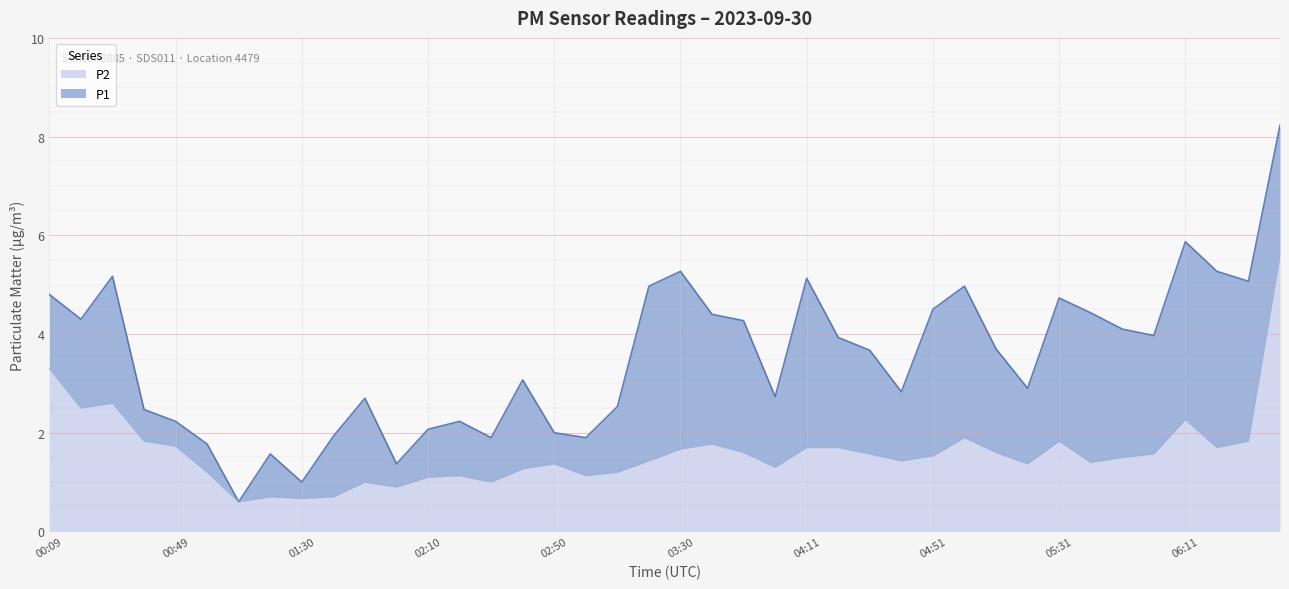

True or false: P2 and P1 cross at least once.

False